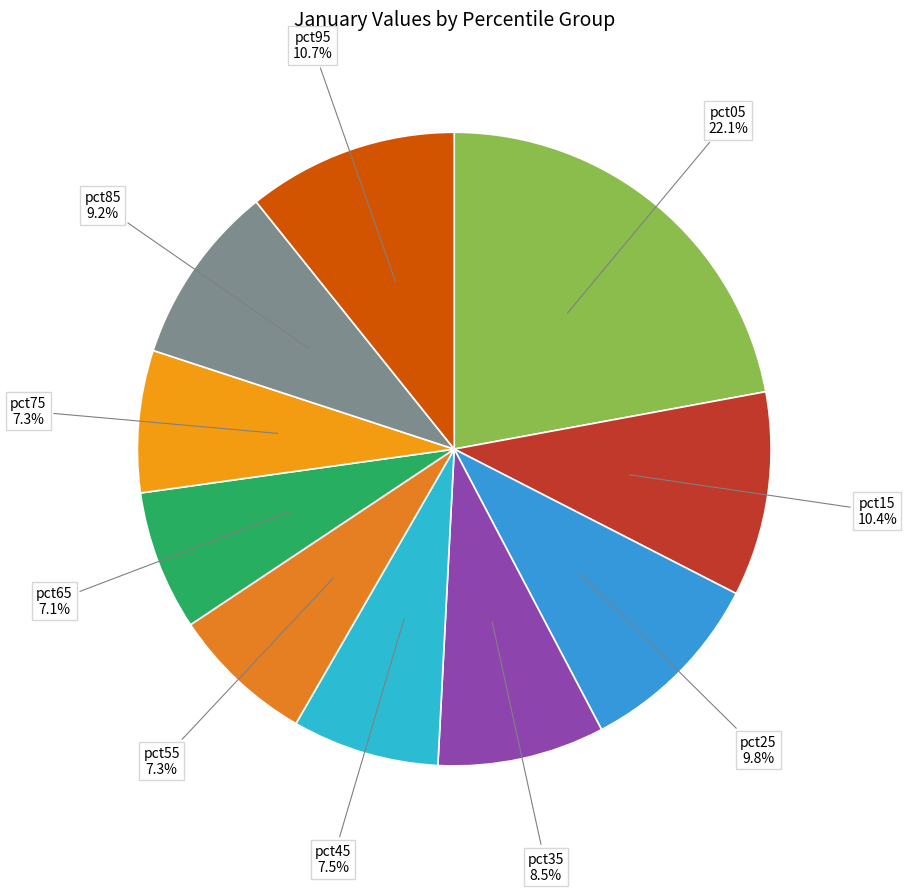

Does any single category account for the majority?

No